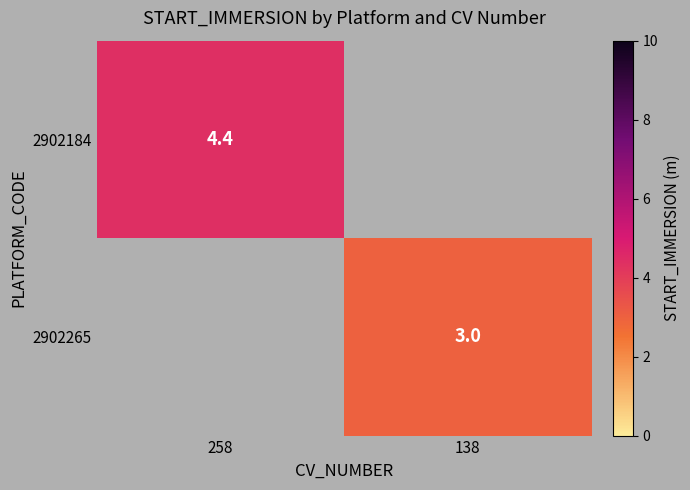

Count the number of data series in this chart.

2